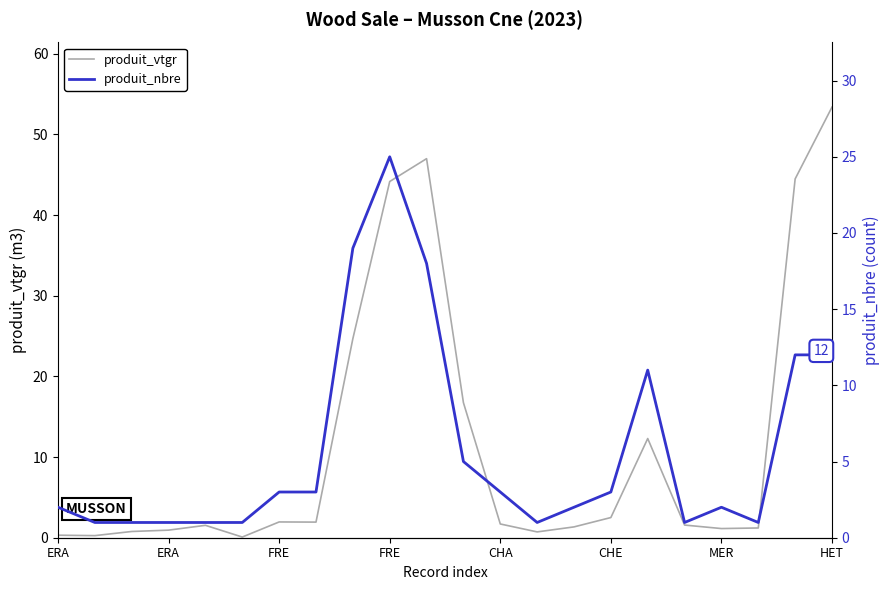

Count the number of categories in the chart.

22